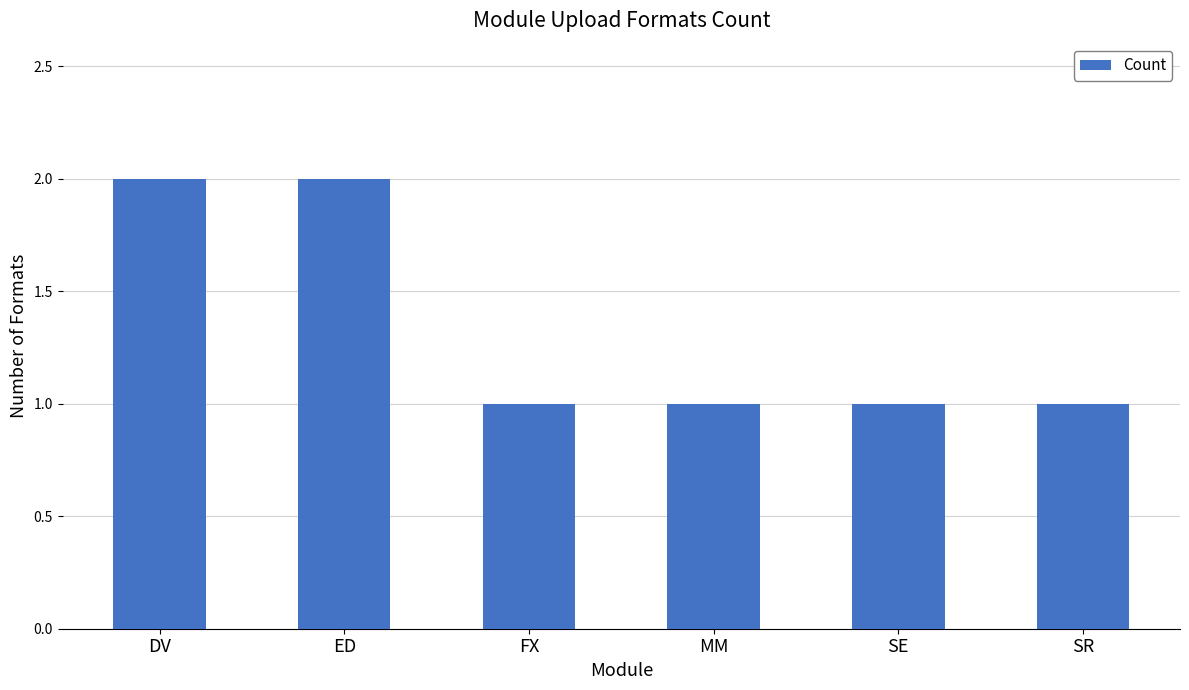

The value at ED is 2. True or false?

True